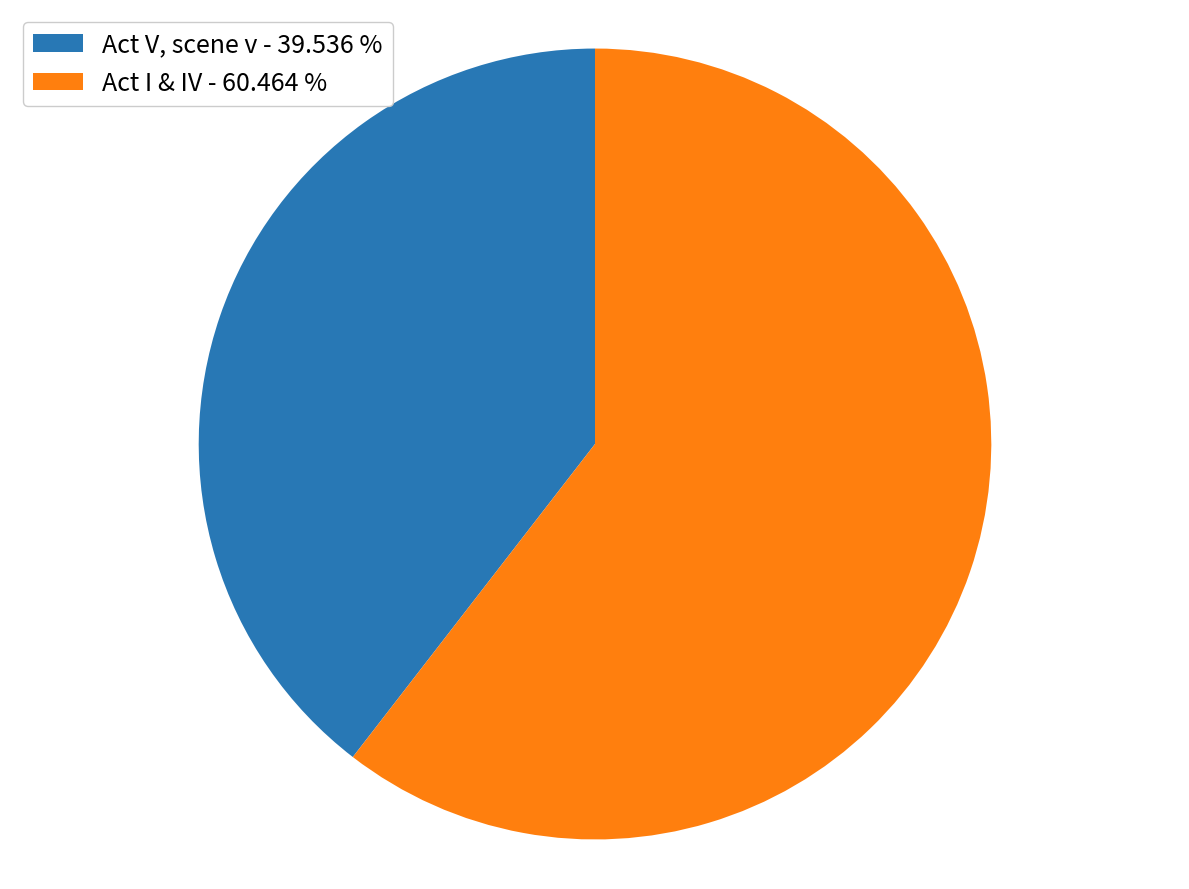

Rank the categories by value from lowest to highest.

Act V, scene v - 39.536 %, Act I & IV - 60.464 %